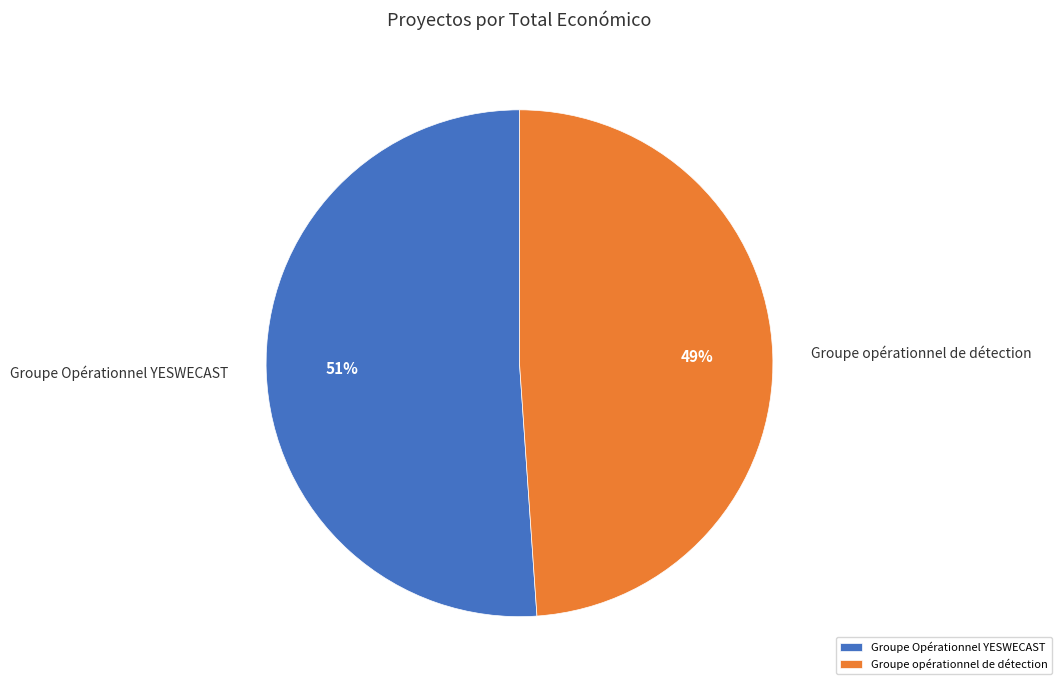

Count the number of slices in the pie.

2